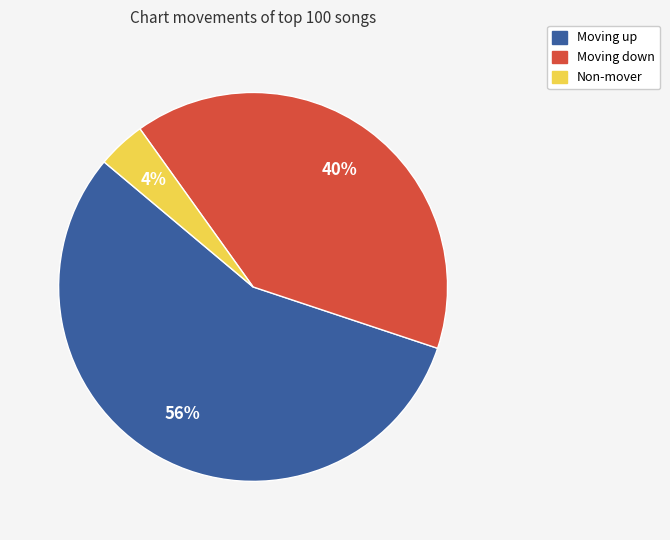

To the nearest percent, what is the difference between the largest and smallest slice percentages?

52%